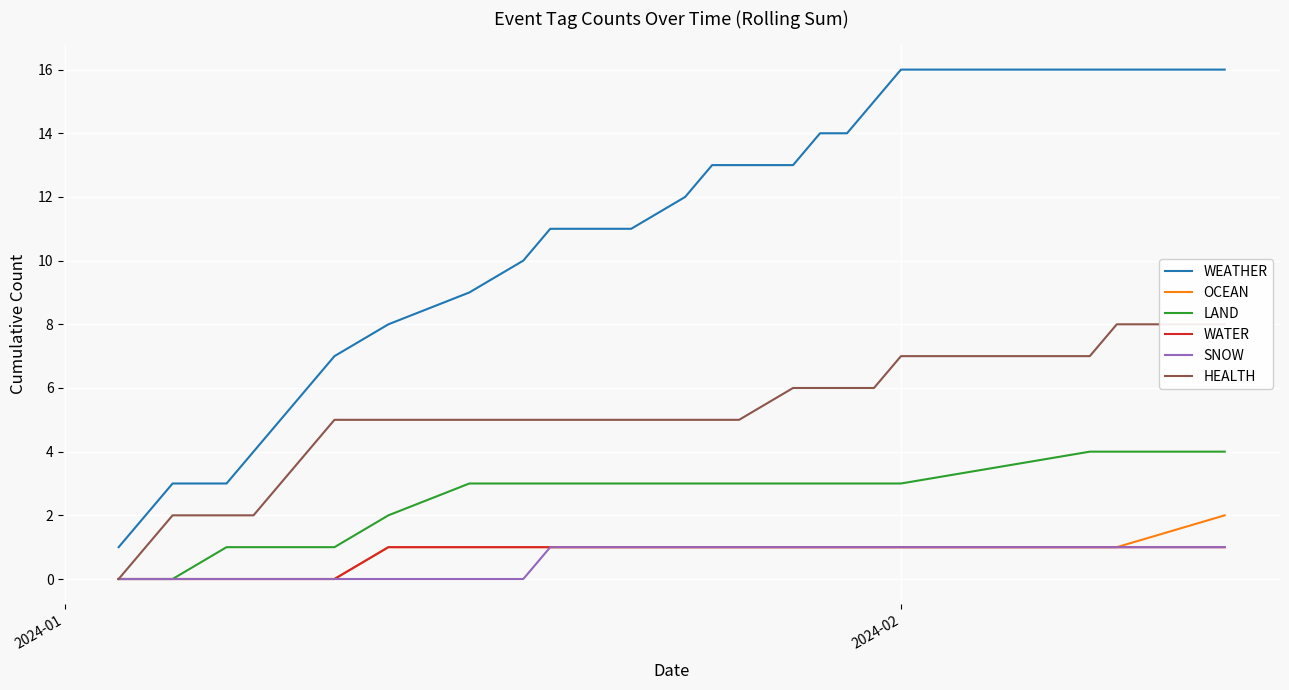

What is the sum of all LAND values?

55